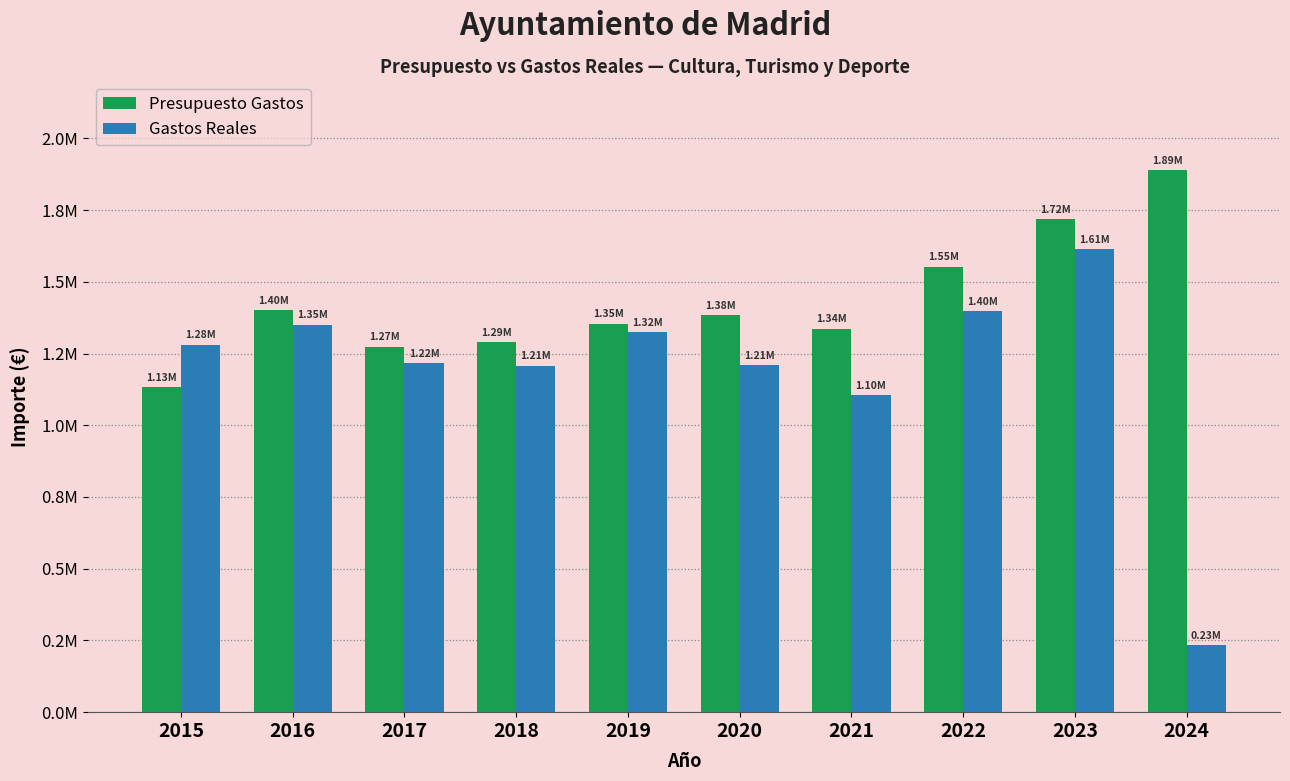

What are all the series names shown in the legend?

Presupuesto Gastos, Gastos Reales